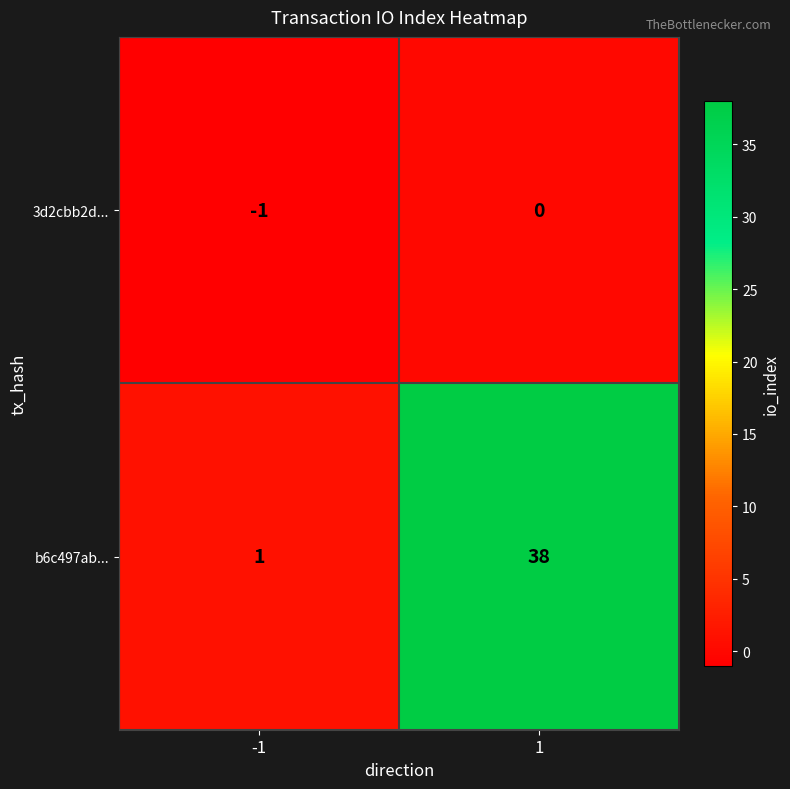

Reading right to left, extract all data points from this chart.

3d2cbb2d...: 1=0	-1=-1
b6c497ab...: 1=38	-1=1